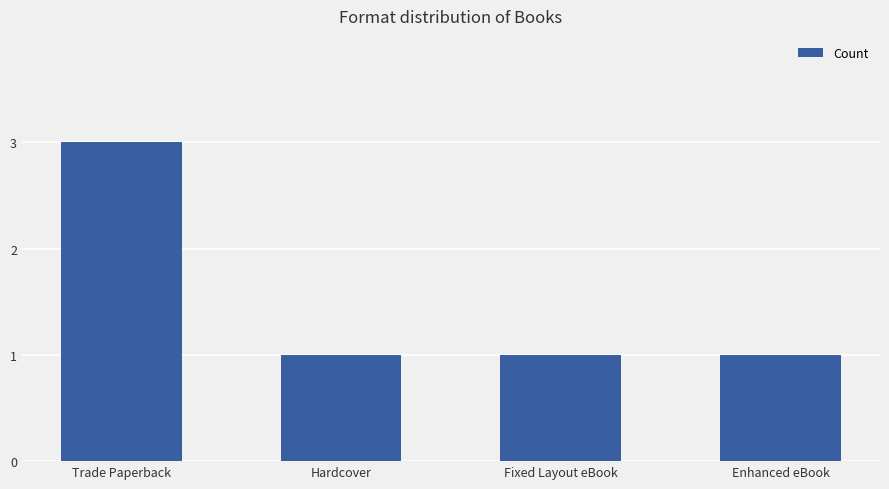

What is the ratio of the value at Enhanced eBook to the value at Hardcover?

1.0